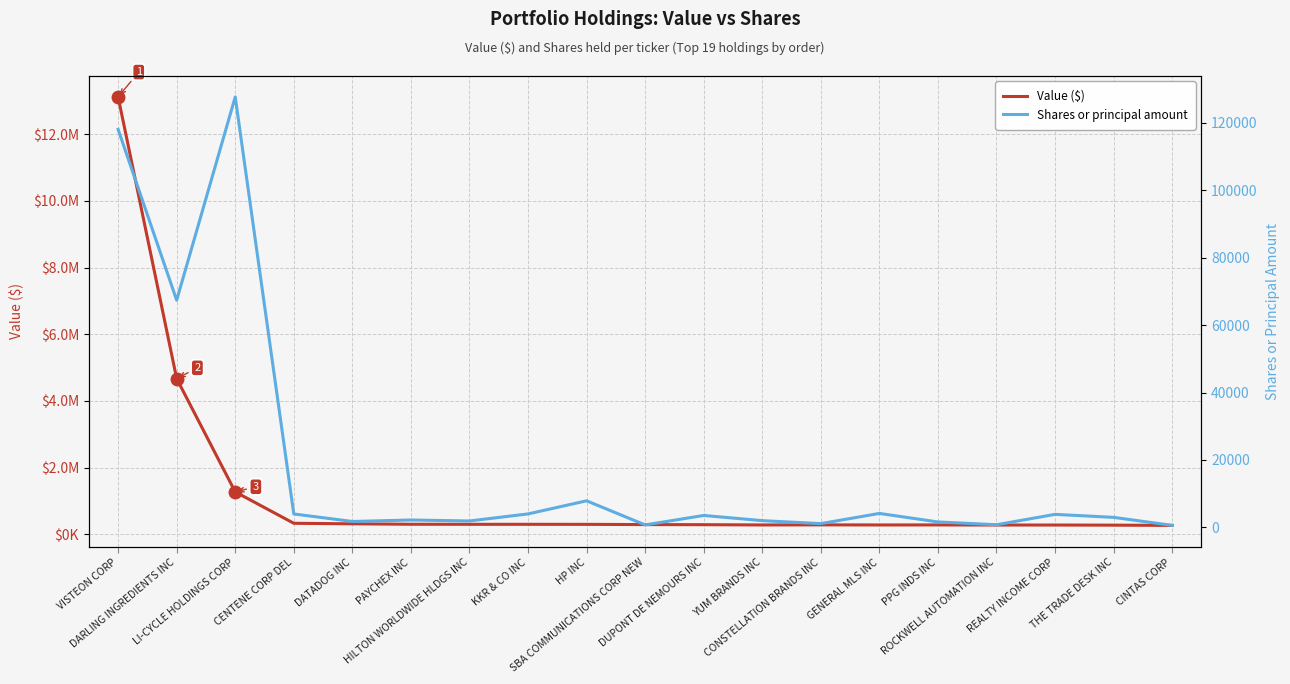

What position from the right is PPG INDS INC?

5